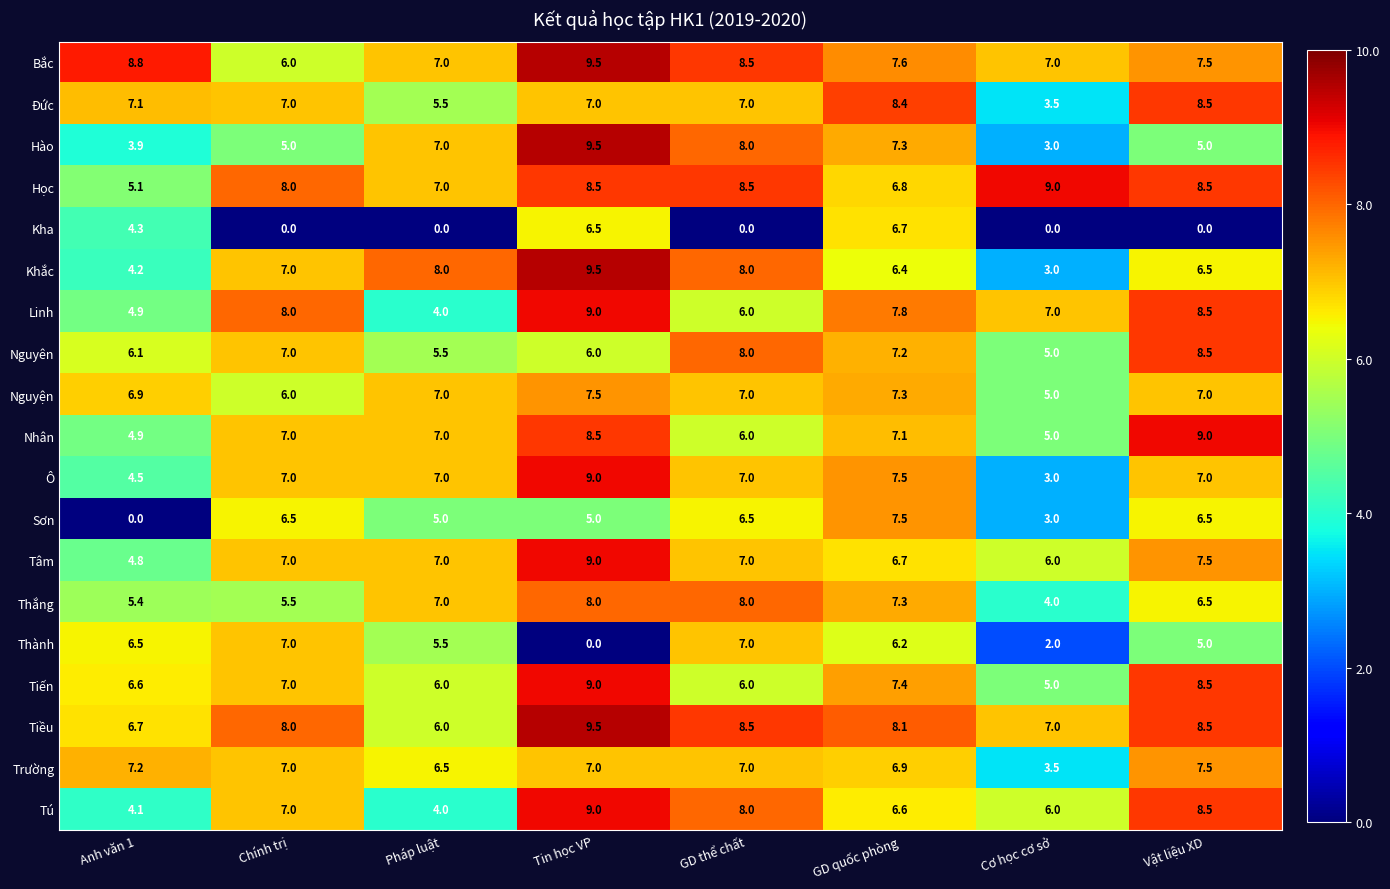

Which series has the largest range (max minus min)?

Sơn